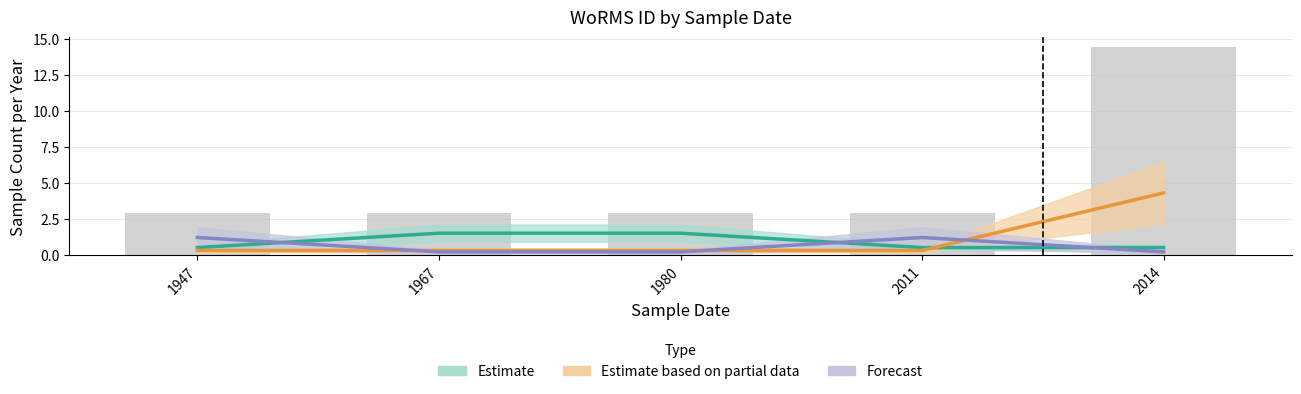

Are the bars horizontal?

No